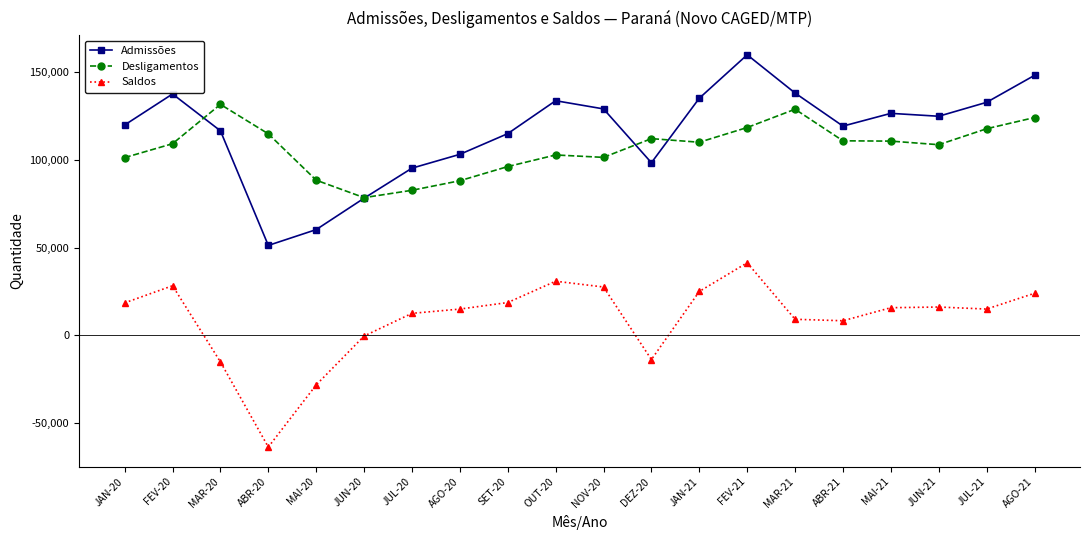

How many lines are shown in the chart?

3